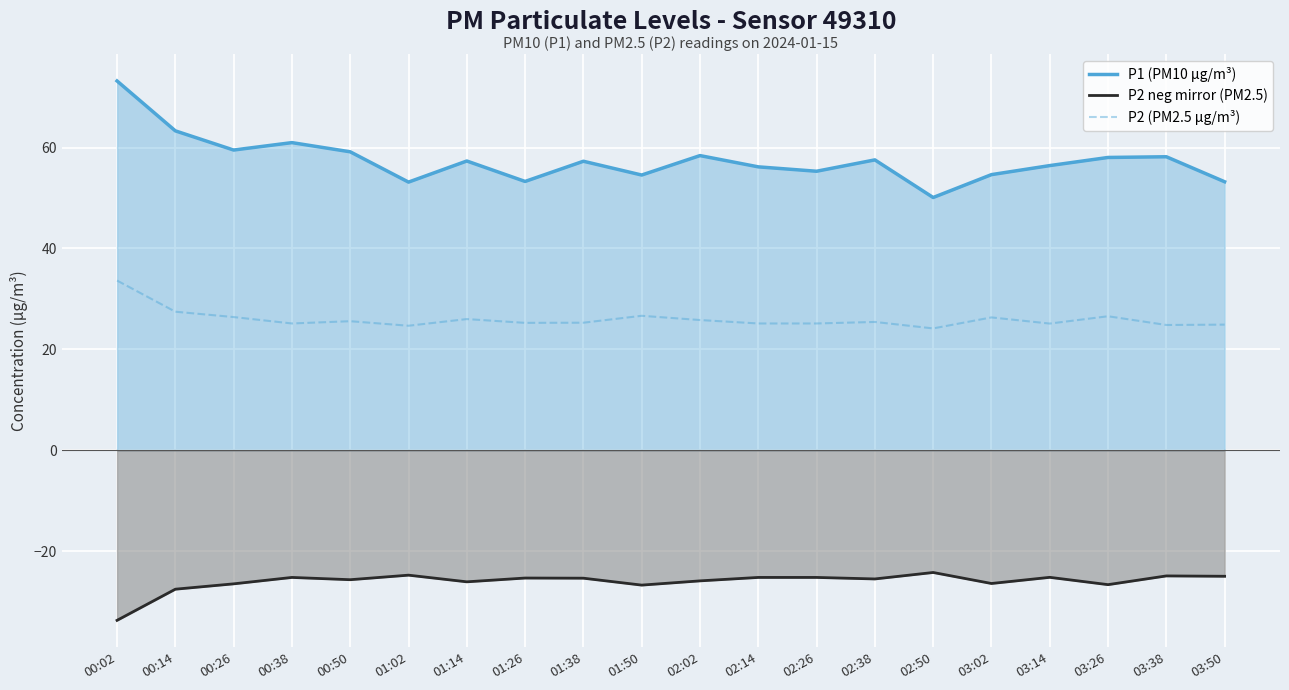

How many data points does each series have?

20